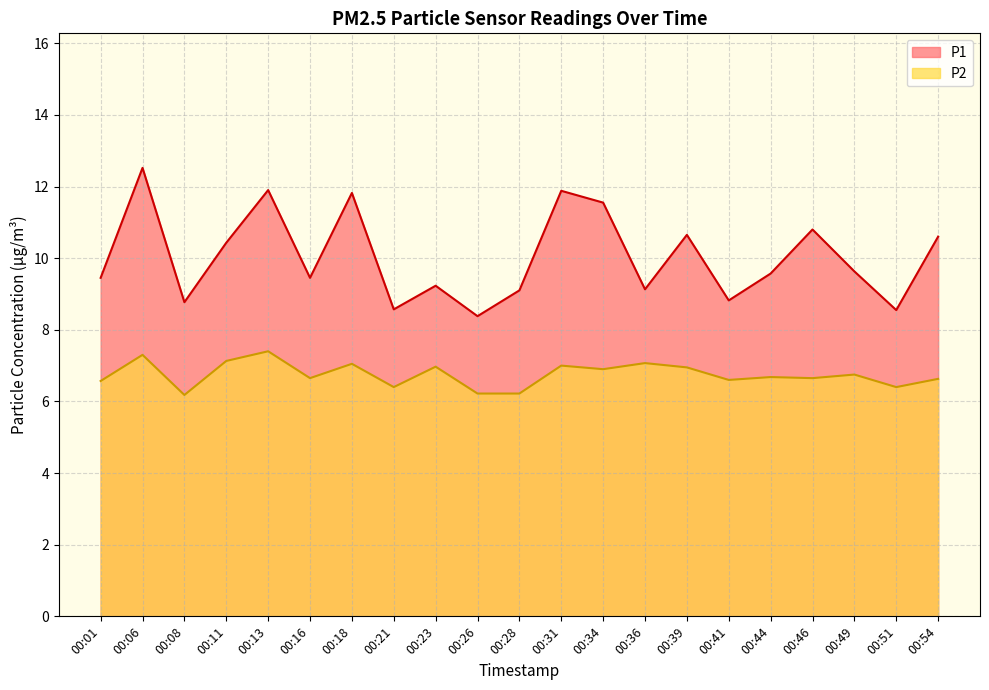

What is the difference between the second highest and minimum values in the P2 series?

1.1